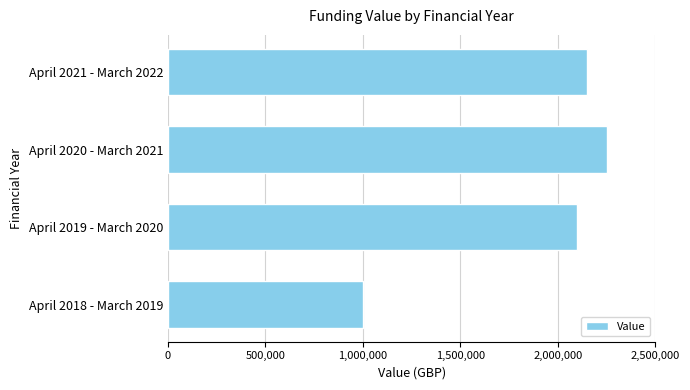

How many bars are there in total?

4